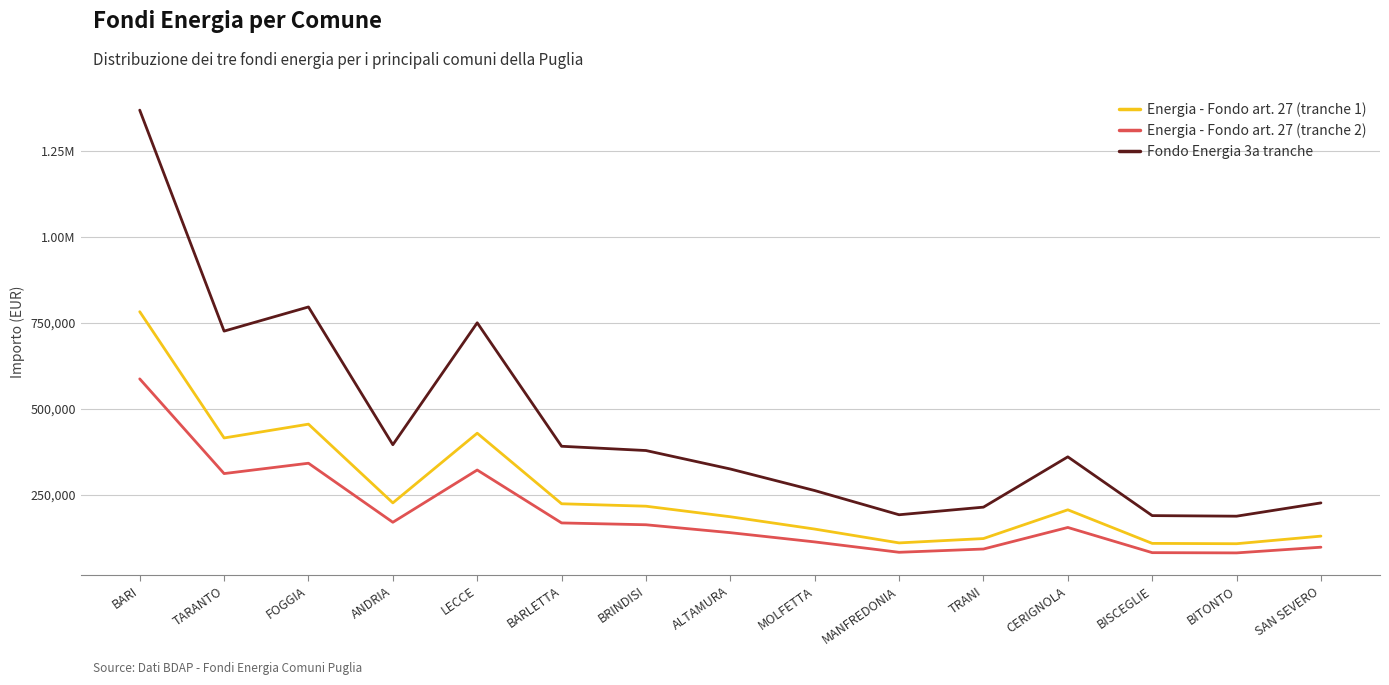

Is this an area chart (filled region under the line)?

No